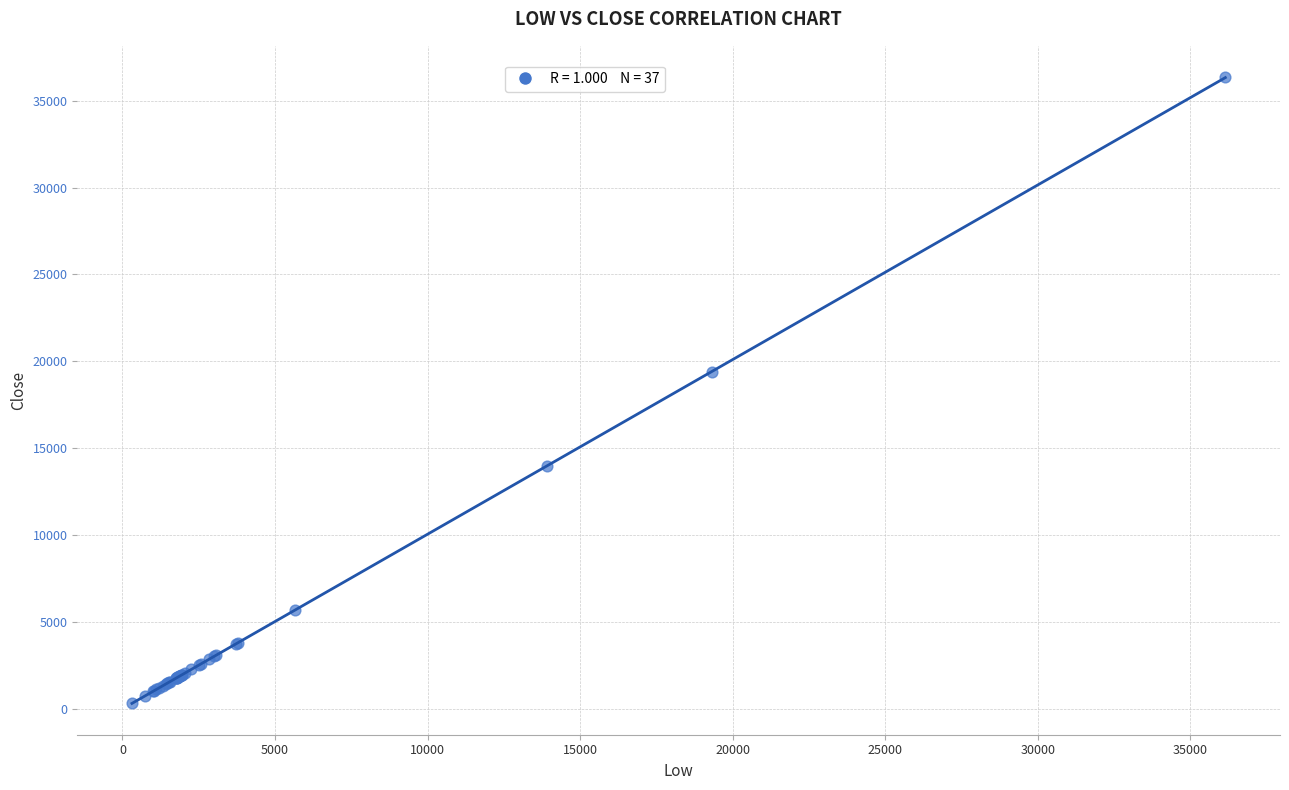

What Y value in the scatter plot is closest to 18333?

19371.5